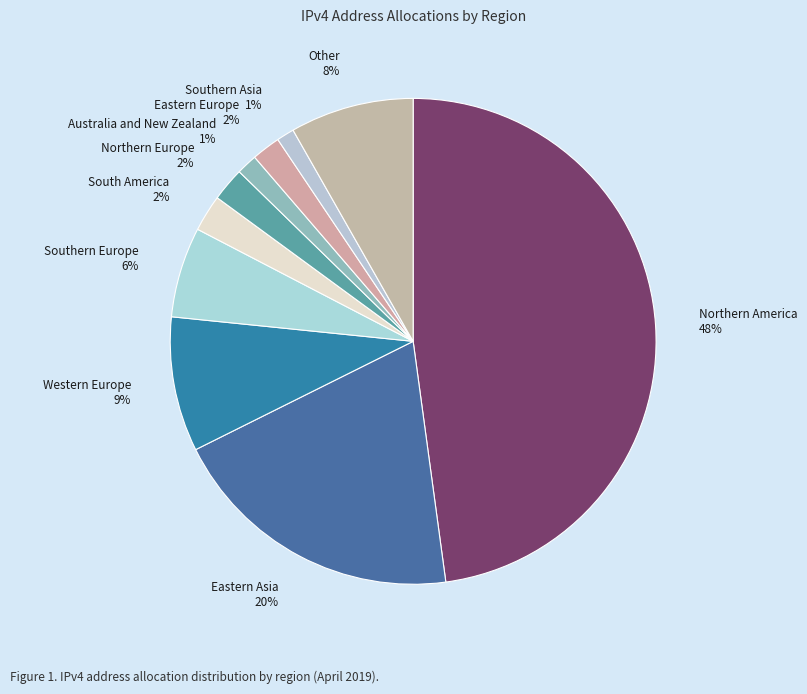

Does any single category account for the majority?

No